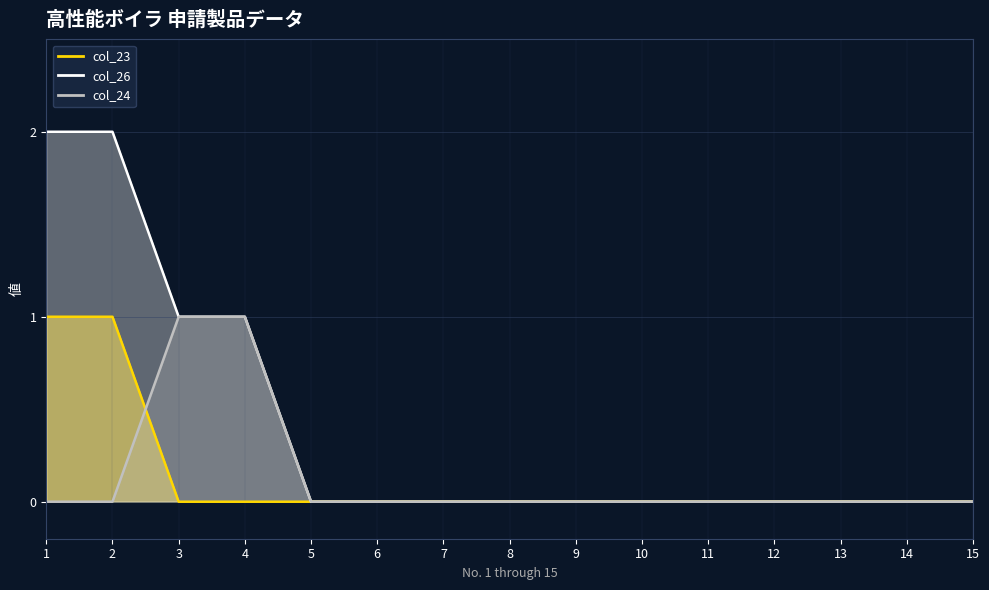

True or false: col_26 and col_24 intersect in this chart.

False